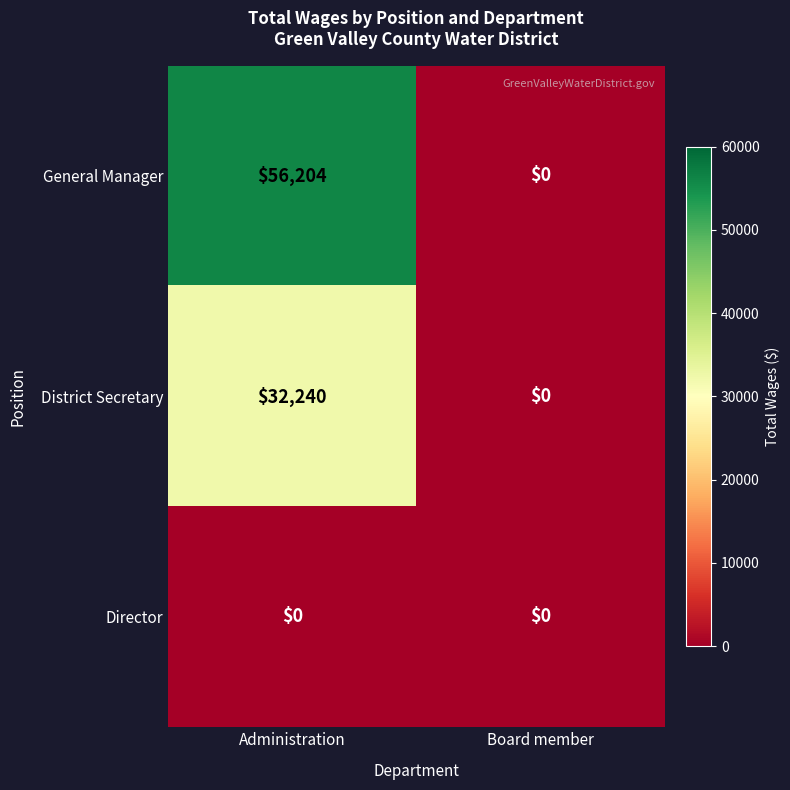

True or false: Director has a value of 0 at Board member.

True